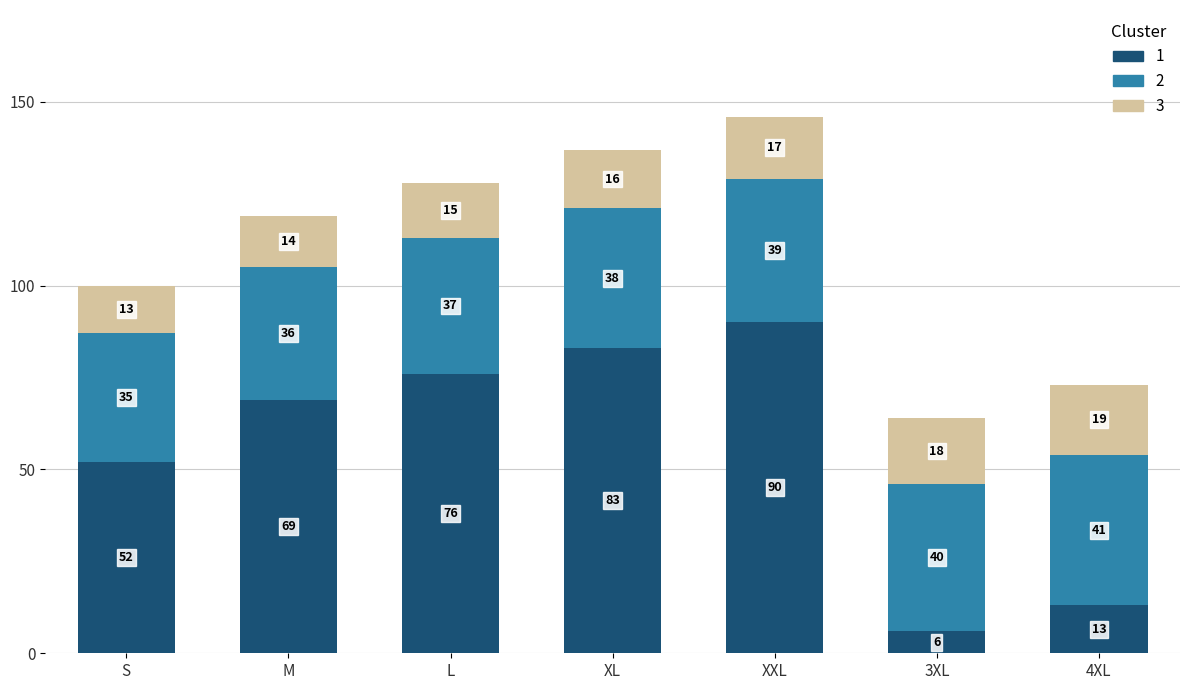

At which category is the sum across all series the highest?

XXL